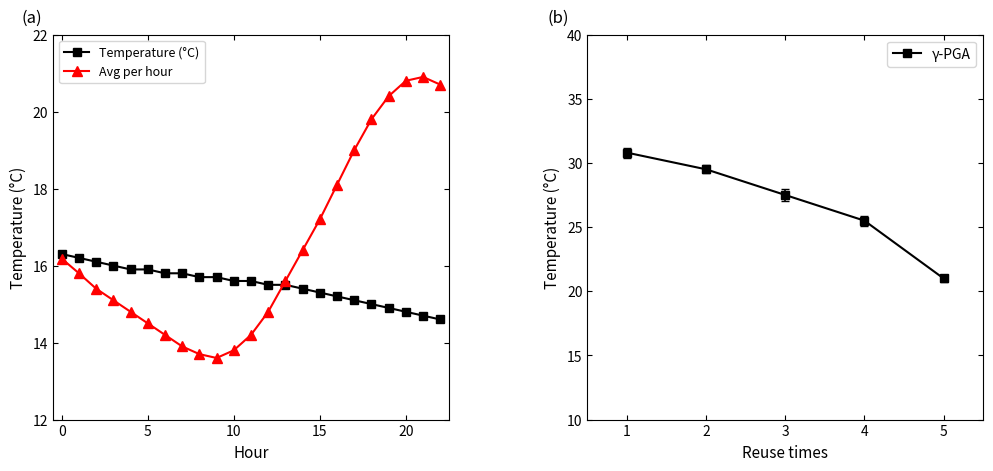

What is the average value of the Avg per hour series?

16.5